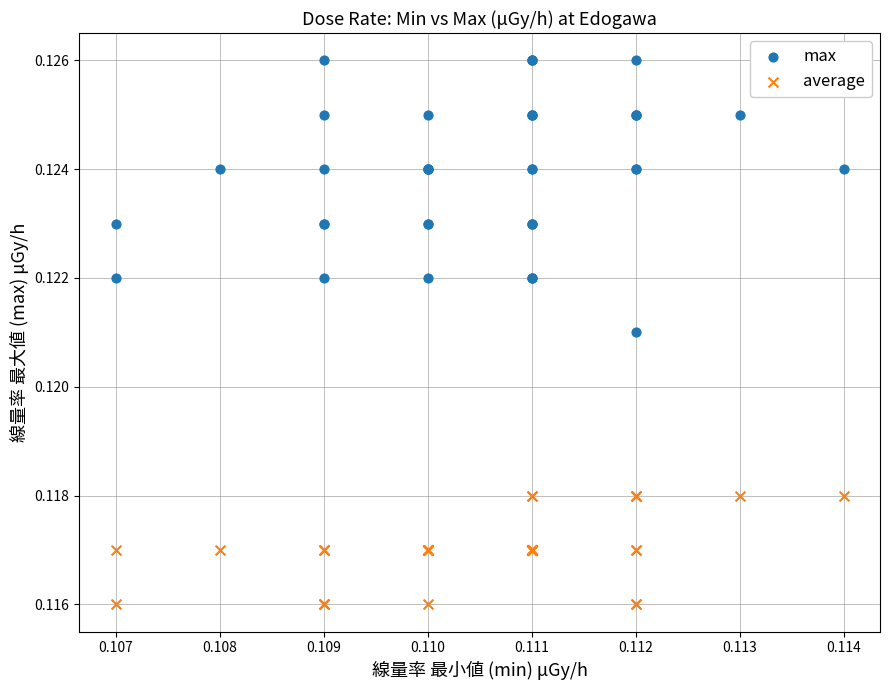

Which series has the widest spread of Y values?

max